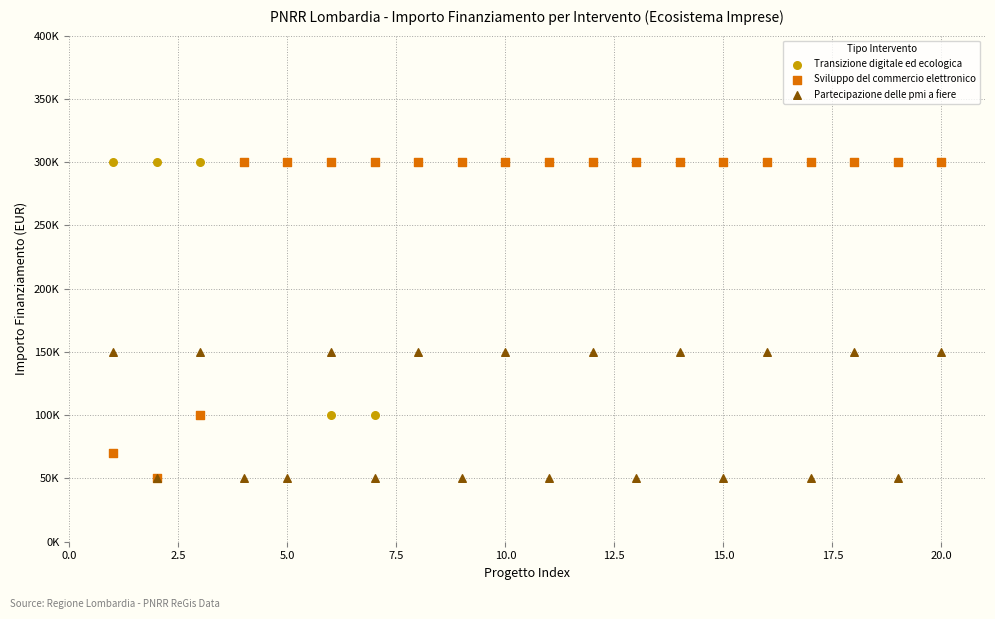

Which series has the widest spread of Y values?

Sviluppo del commercio elettronico